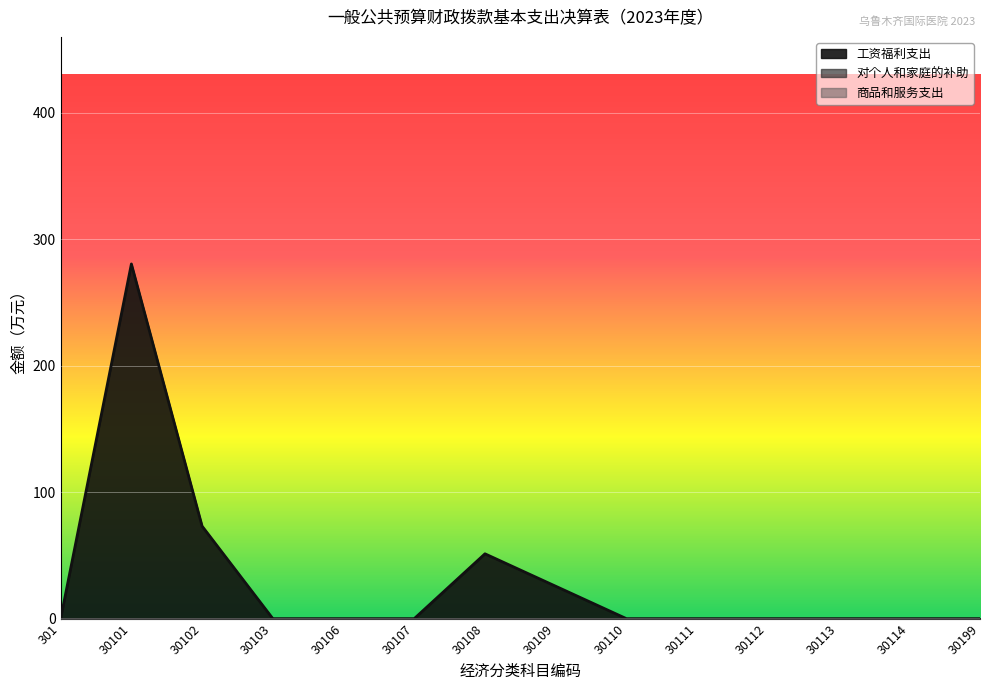

How many categories are shown in the chart?

14